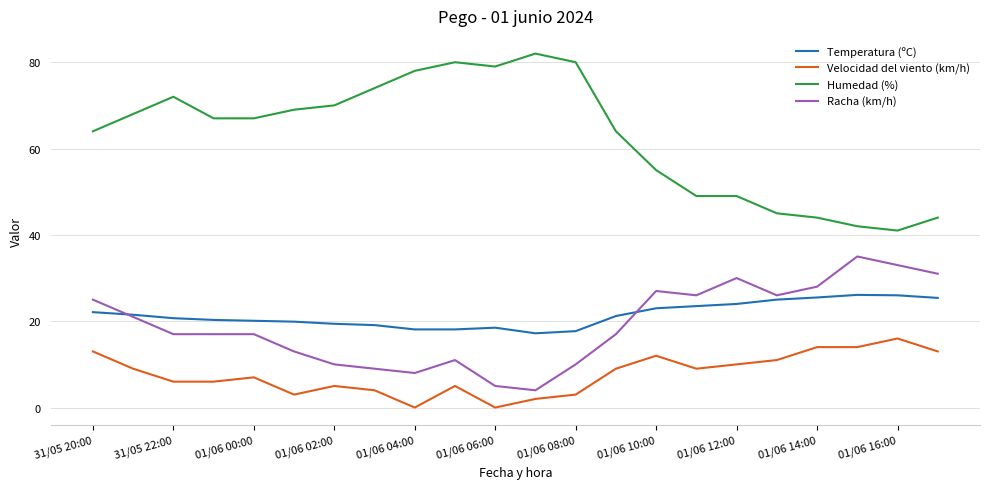

What is the maximum value for Velocidad del viento (km/h)?

16.0